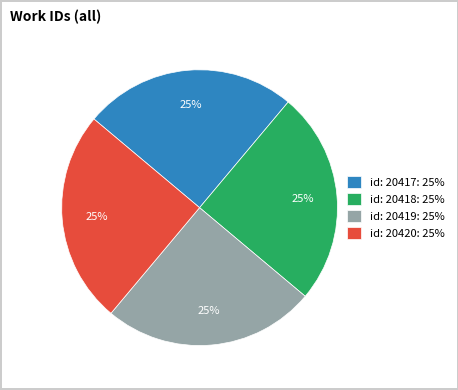

To the nearest percent, what is the average slice percentage?

25%